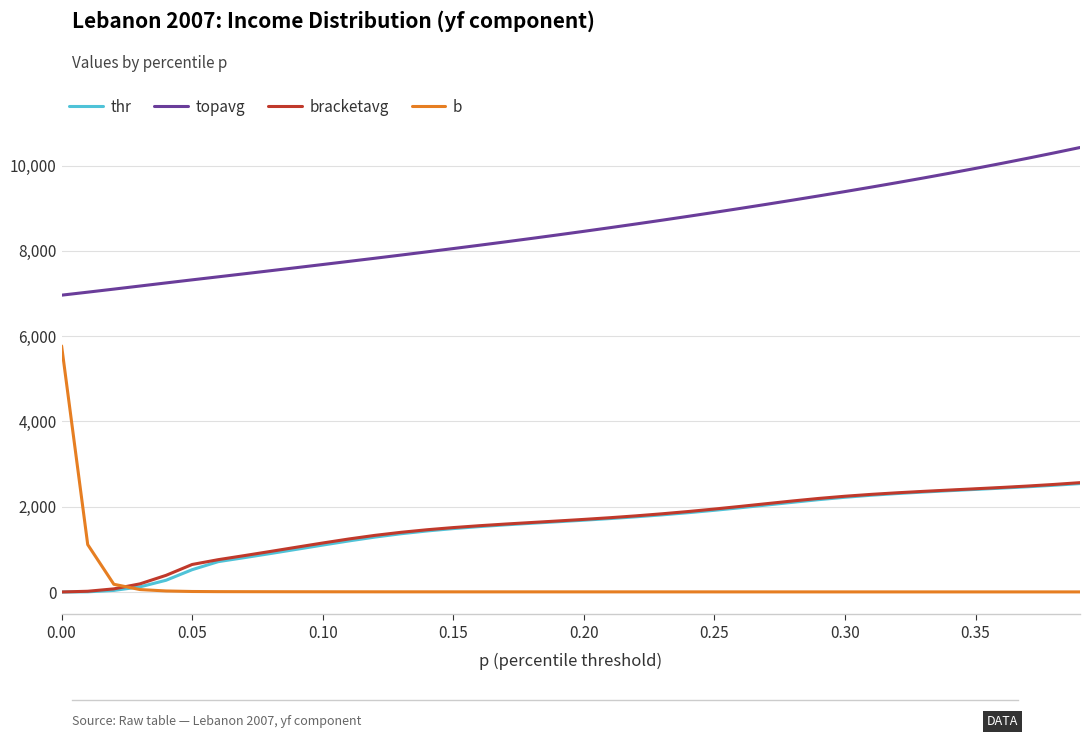

Does the chart display data point markers on the line(s)?

No